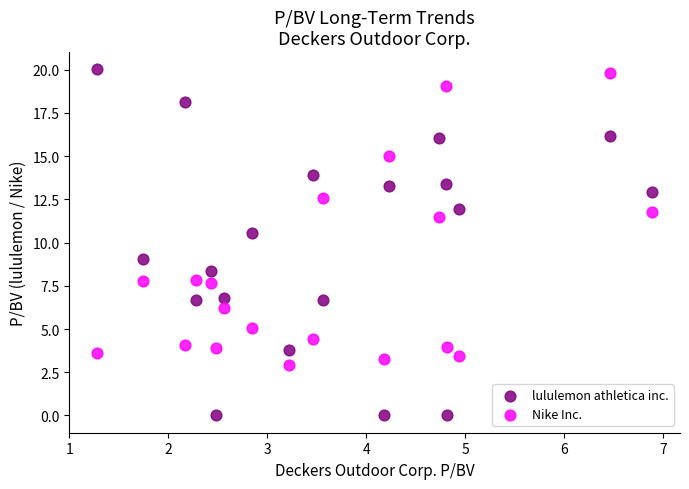

Which series contains the lowest Y value?

lululemon athletica inc.